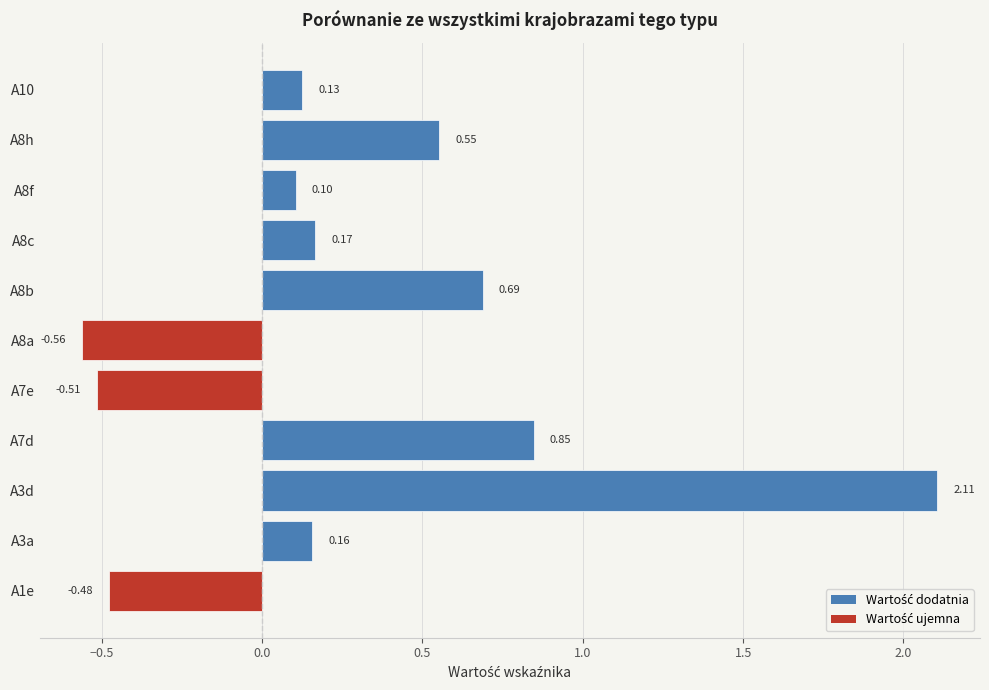

What is the change in value from A7d to A7e?

-1.4